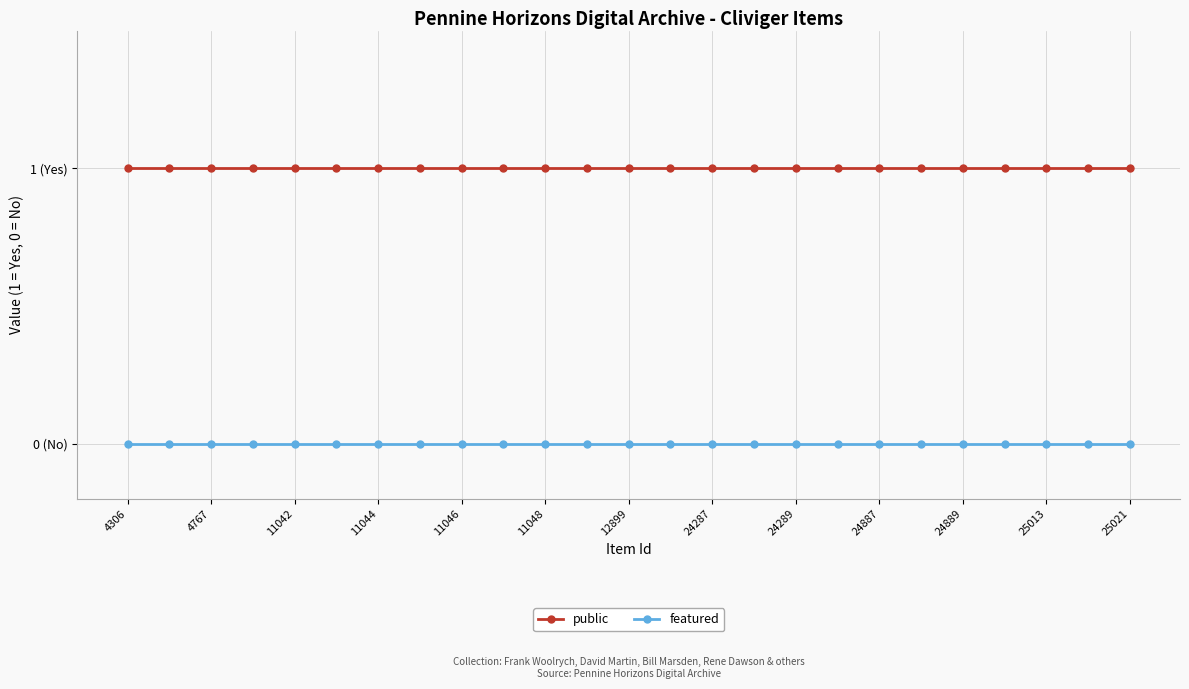

What are all the series names shown in the legend?

public, featured